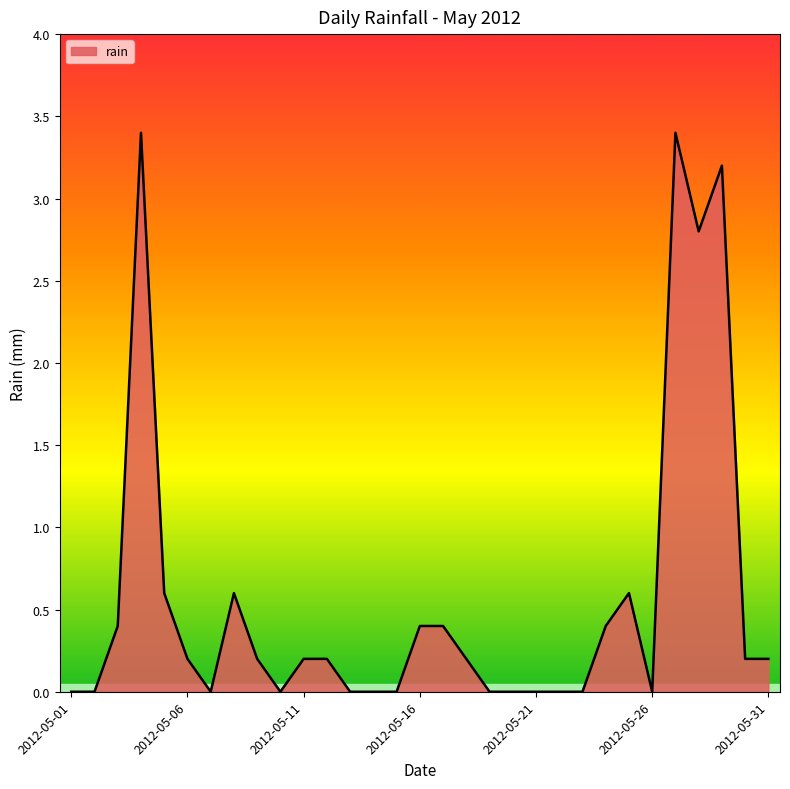

What is the greatest value displayed?

3.4